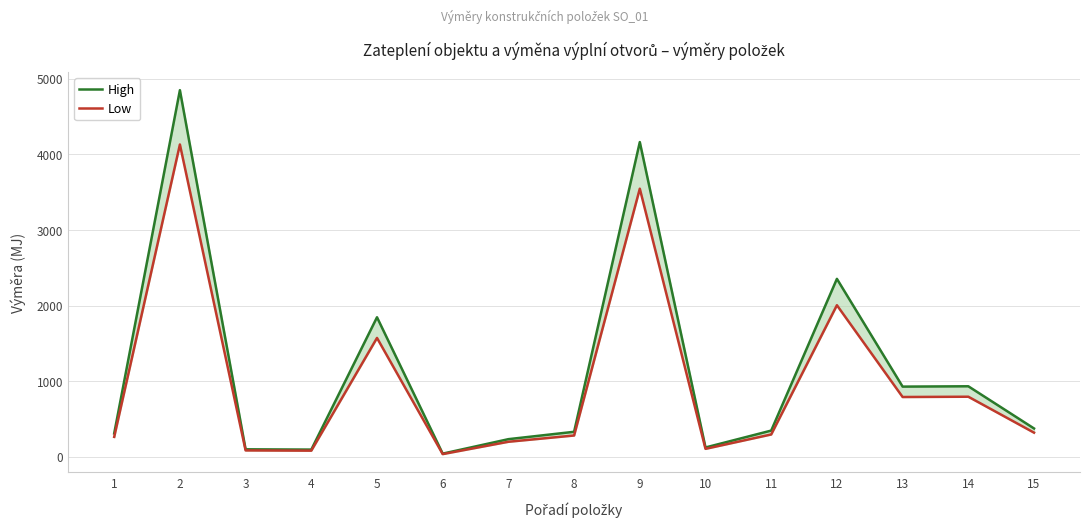

Does the chart display data point markers on the line(s)?

No